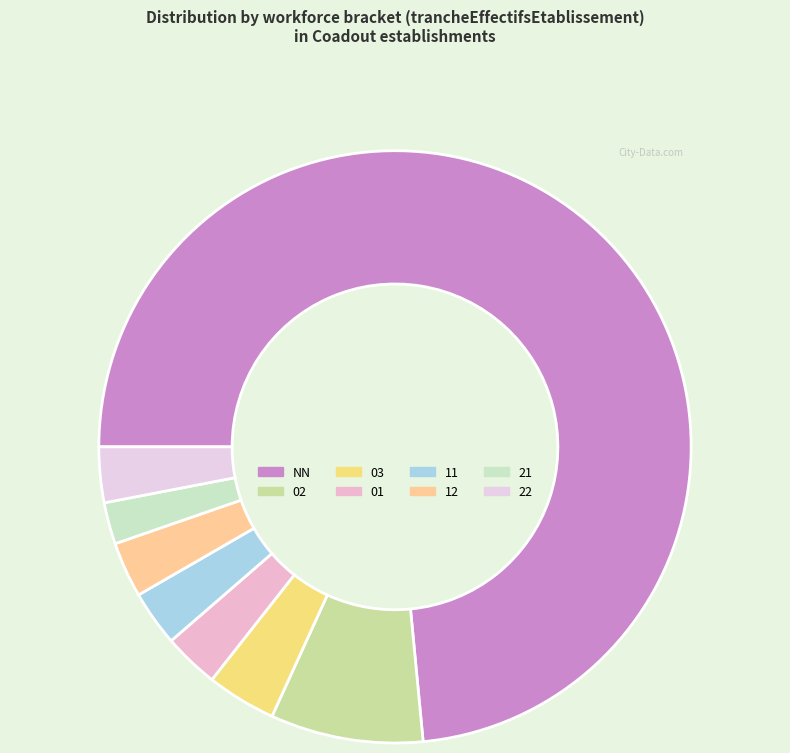

Which slice is the smallest?

21